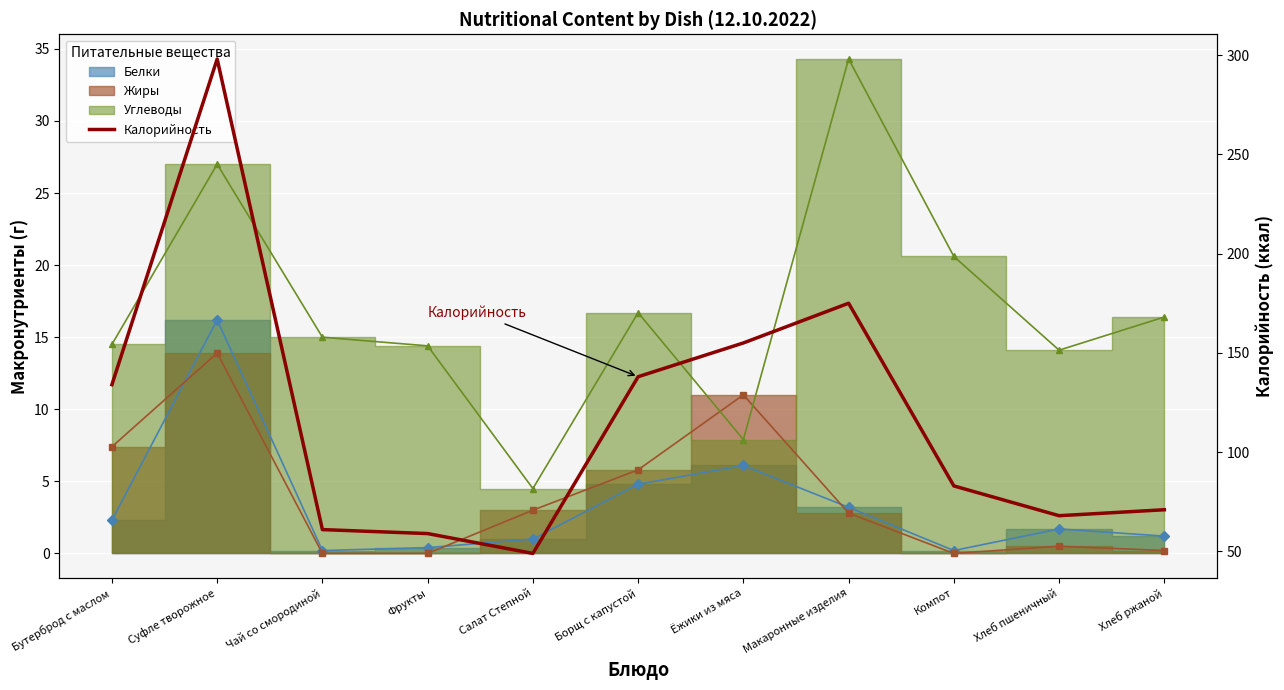

What is the difference between the values at Борщ с капустой and Бутерброд с маслом?

4